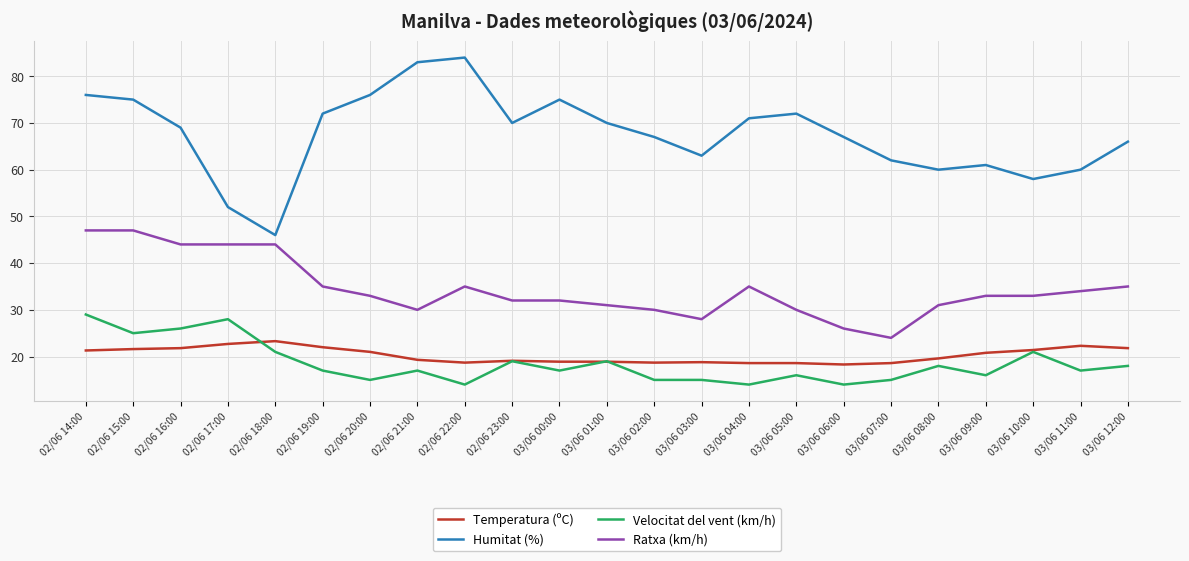

Where does the Ratxa (km/h) series first go above 33?

02/06 14:00